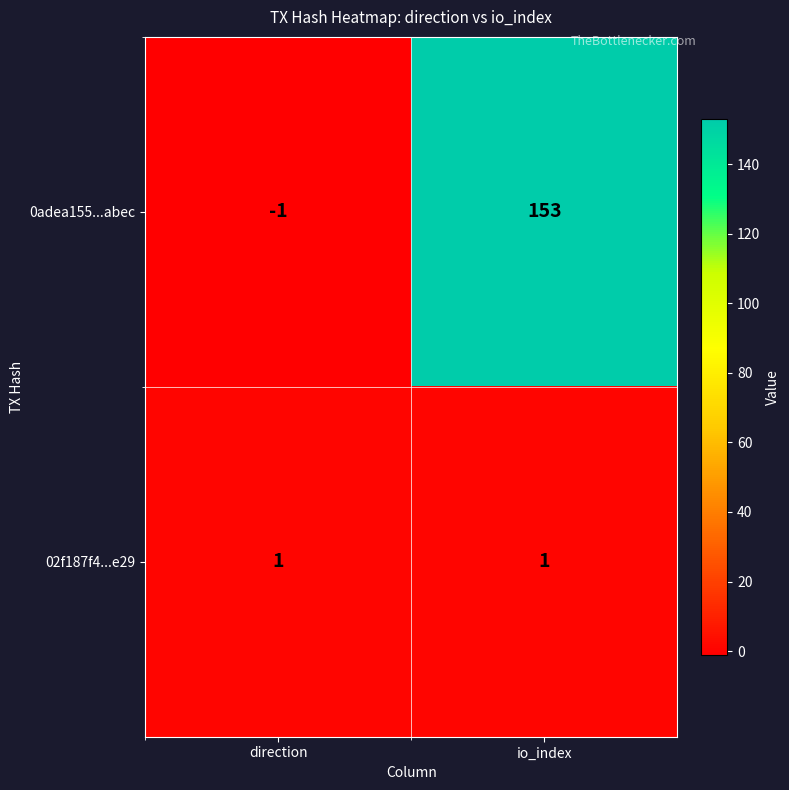

Rank the series by their average value, from highest to lowest.

0adea155...abec, 02f187f4...e29